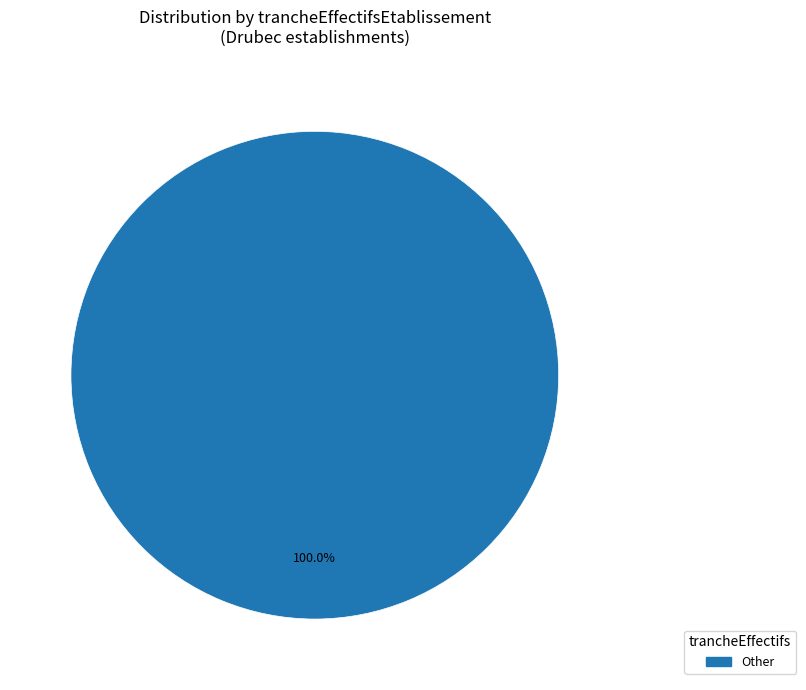

Is there a majority slice in this chart?

Yes